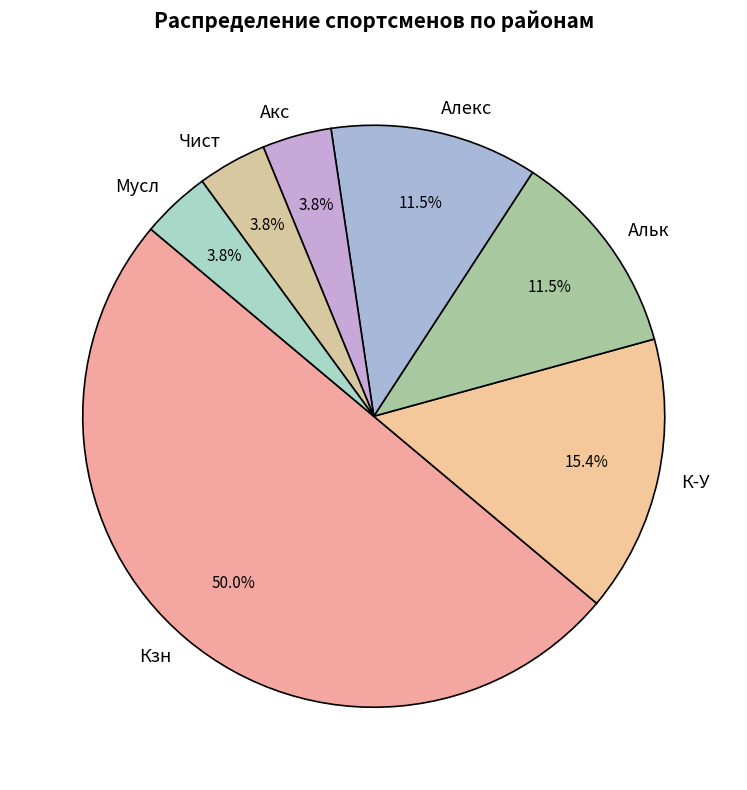

To the nearest percent, what portion does Чист represent?

4%